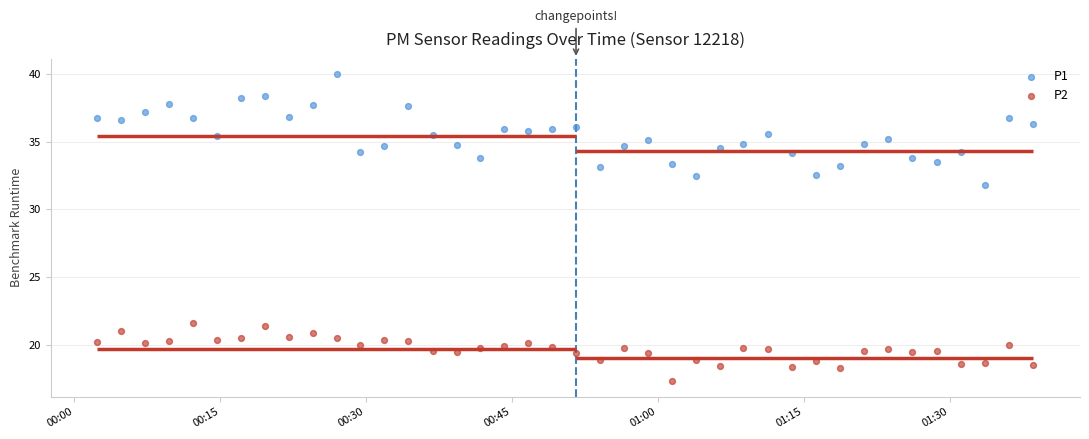

Is the value of P2 at 27 greater than the value of P1 at 20?

No